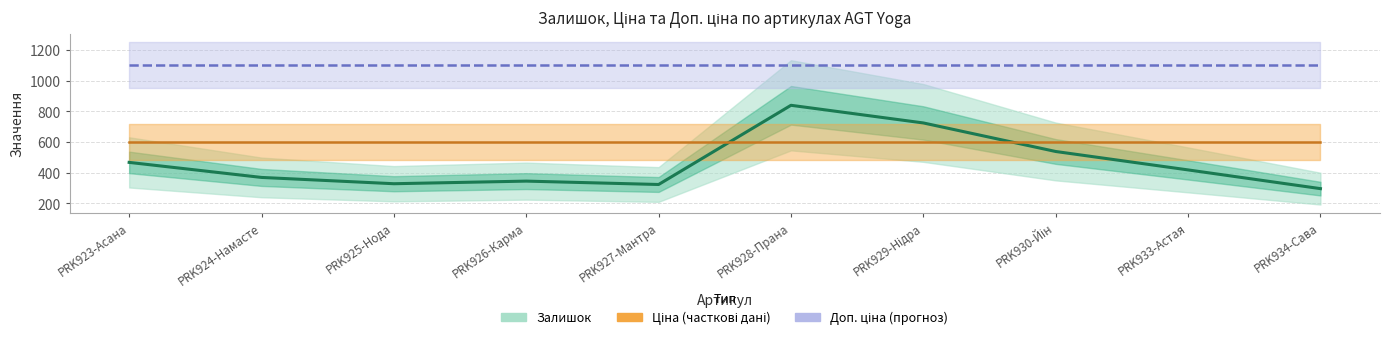

What is the change in value from PRK933-Астая to PRK934-Сава?

-122